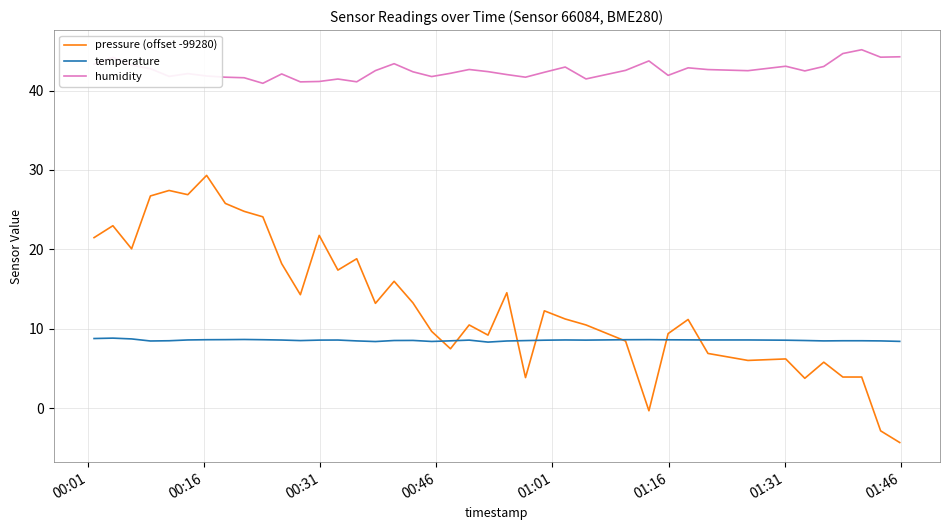

Which series has the widest spread of values?

pressure (offset -99280)